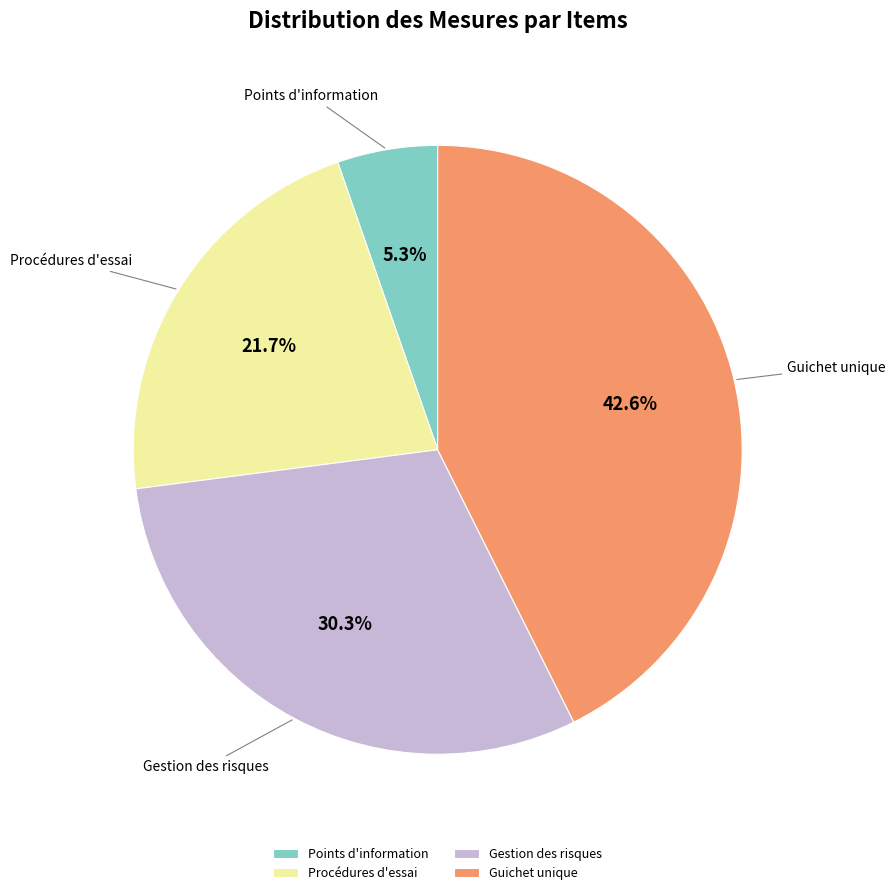

Does Points d'information represent more than half of the total?

No